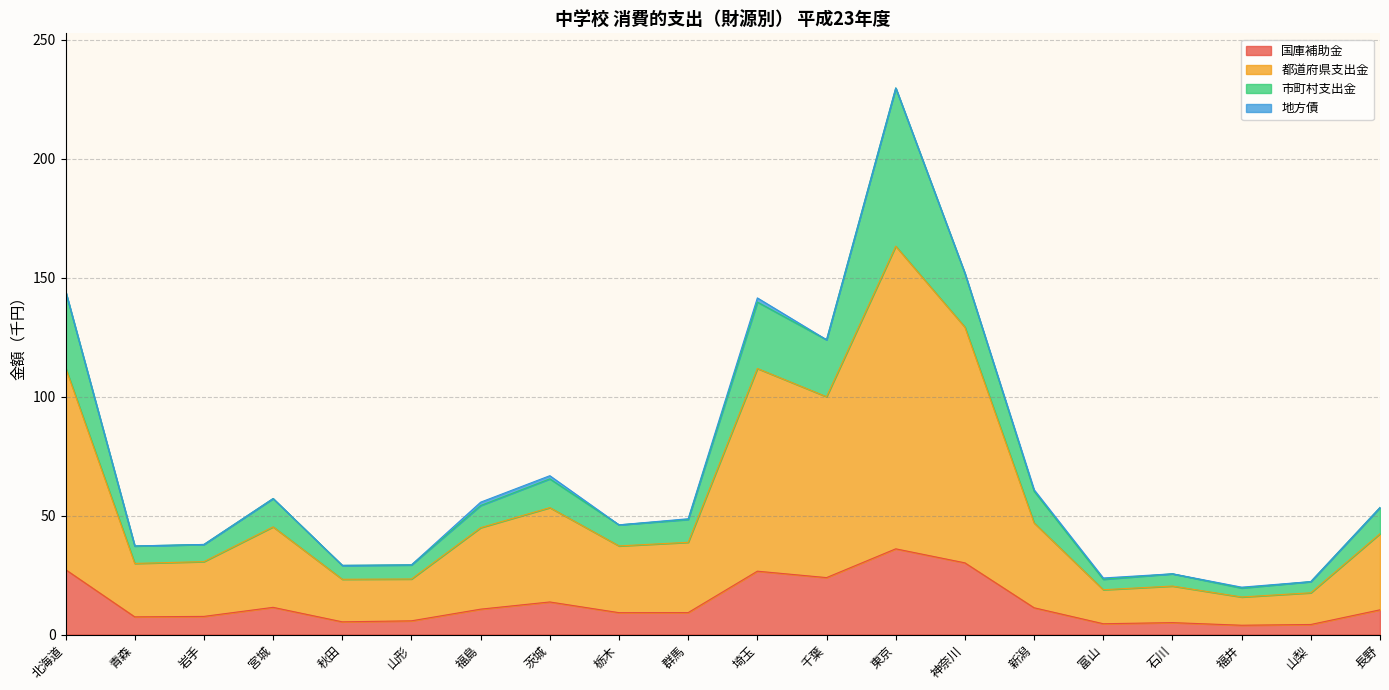

The 国庫補助金 series shows 13.7 at 茨城. True or false?

True